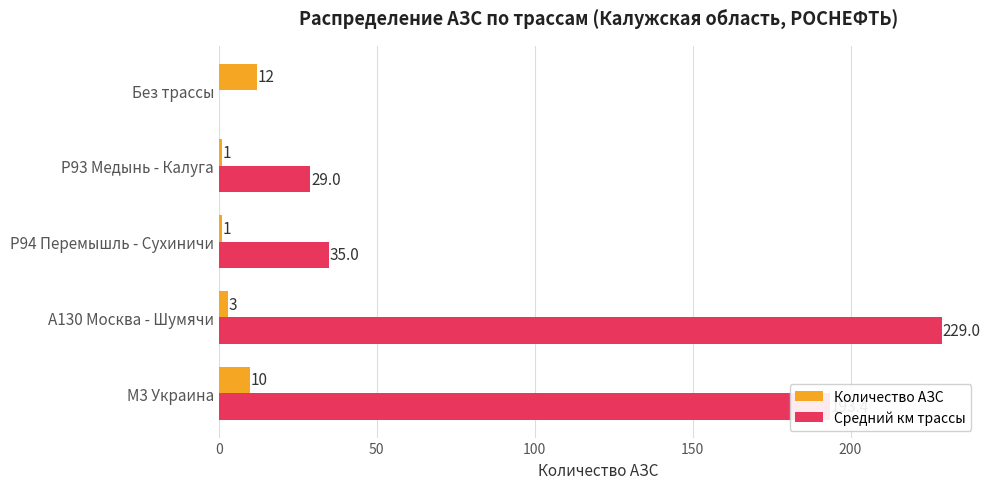

What is the highest value of the Количество АЗС series?

12.0